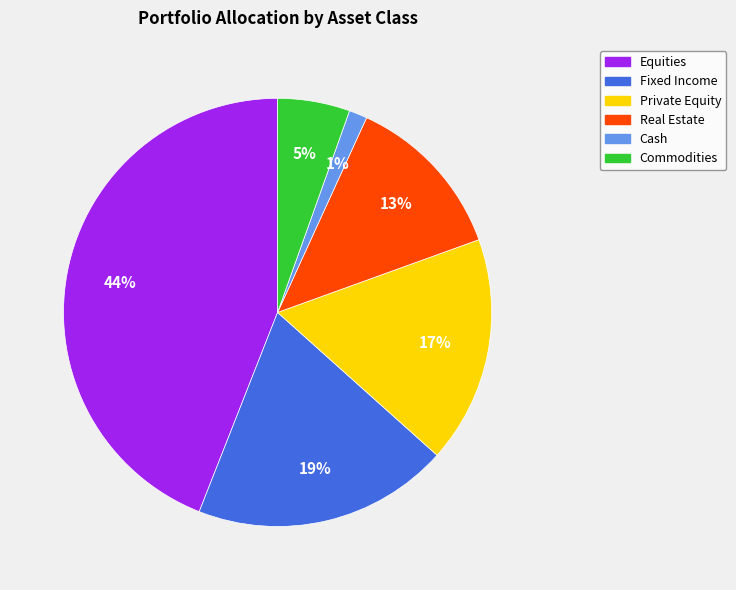

Which slice is the largest?

Equities